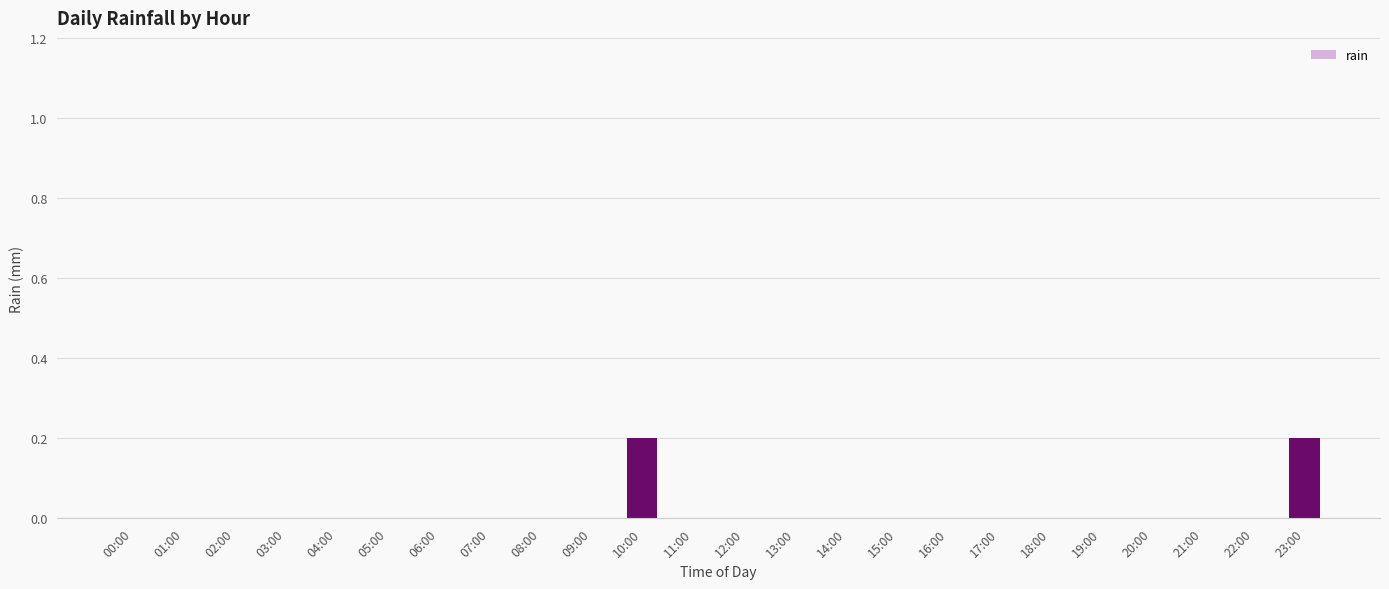

Count the number of data series in this chart.

1